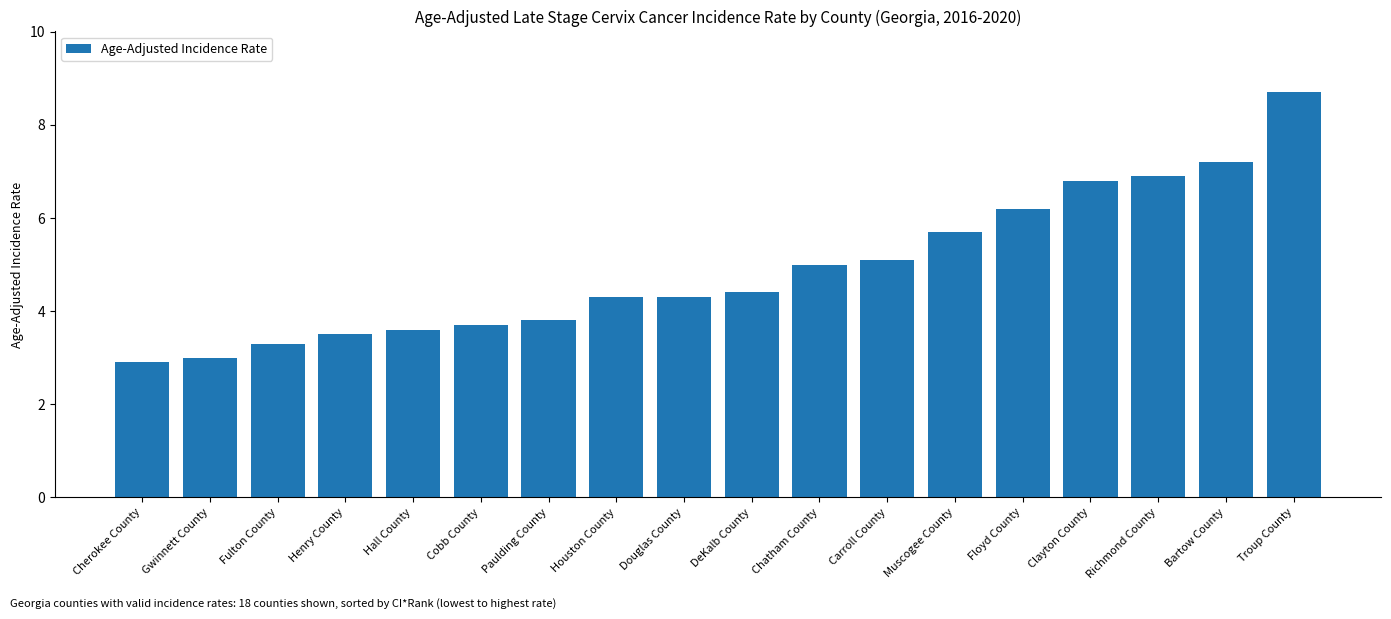

True or false: the data shows 6.9 at Richmond County.

True